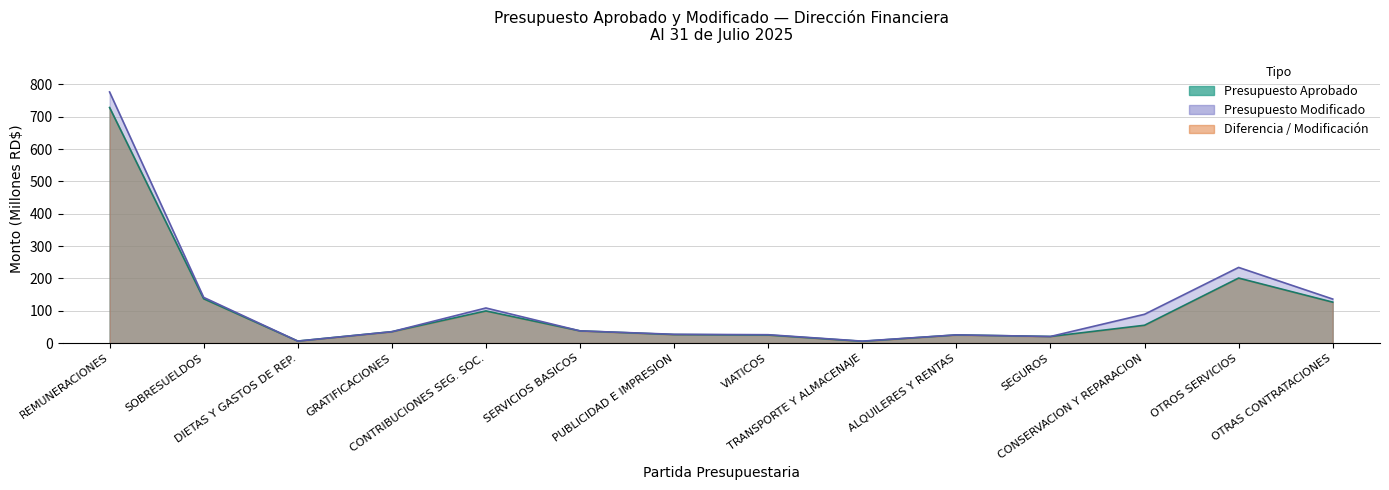

Is it true that Presupuesto Modificado equals 9.9 at SERVICIOS BASICOS?

False